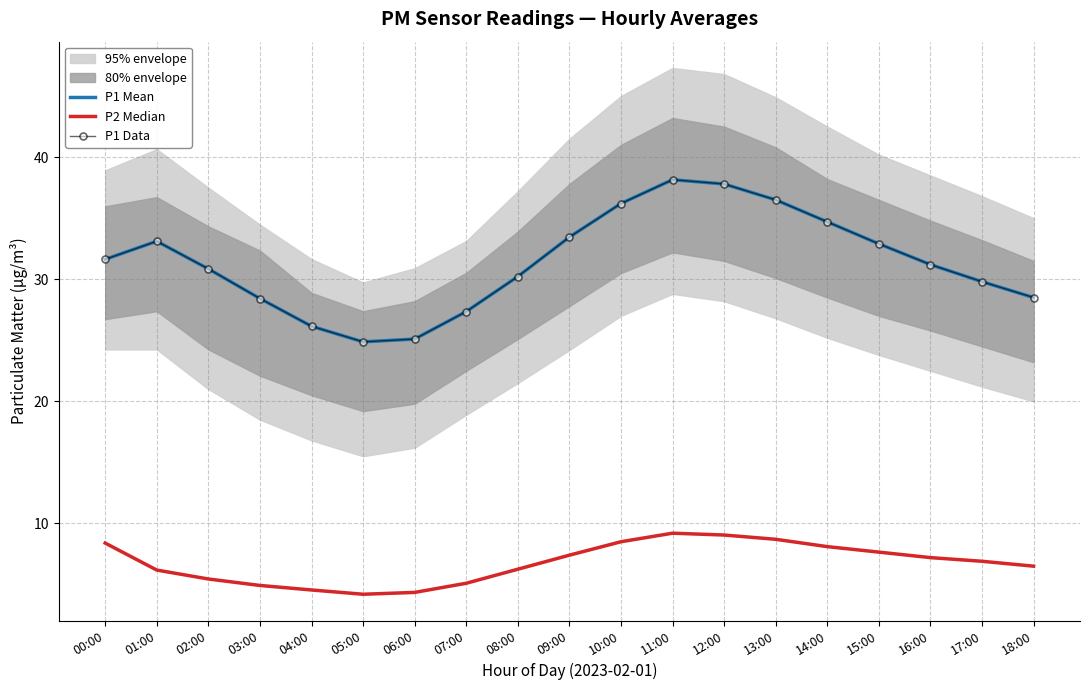

What position from the left is 06:00?

7